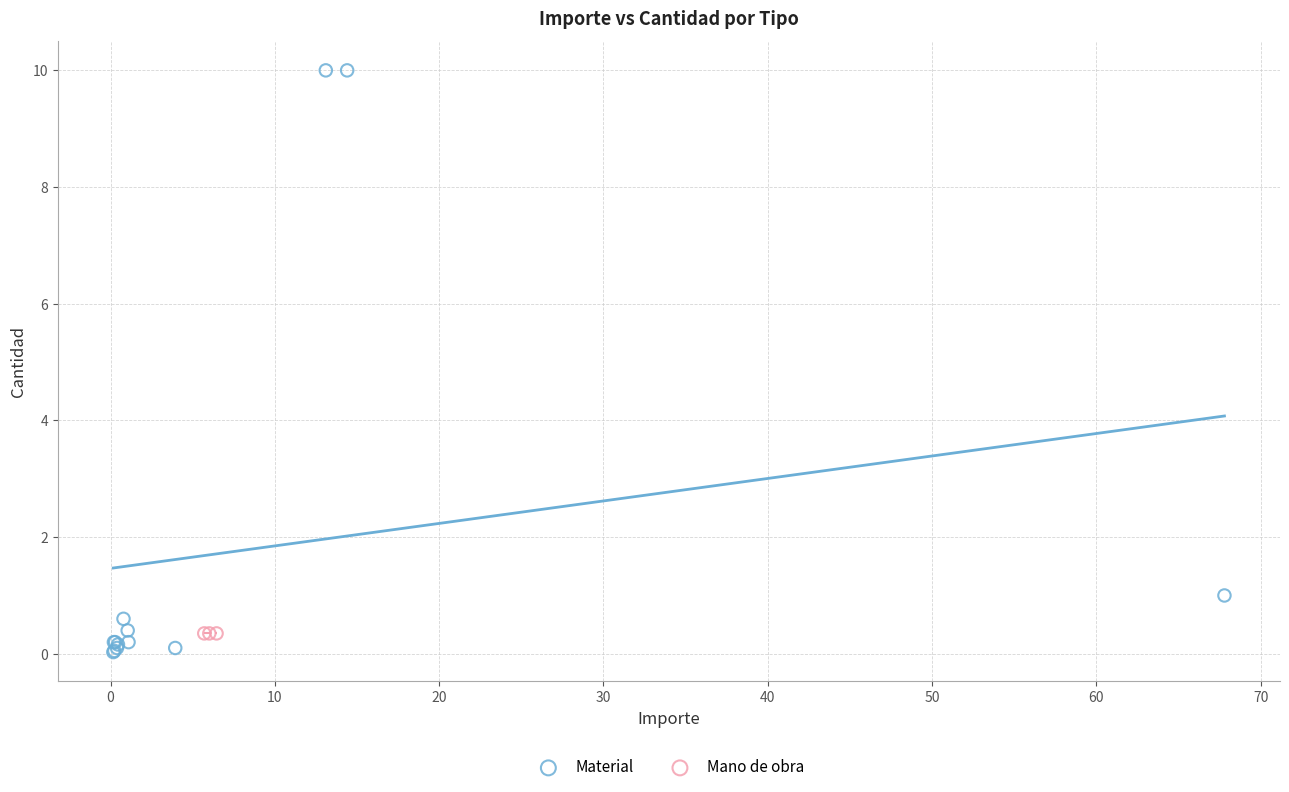

Which series reaches the maximum Y coordinate?

Material